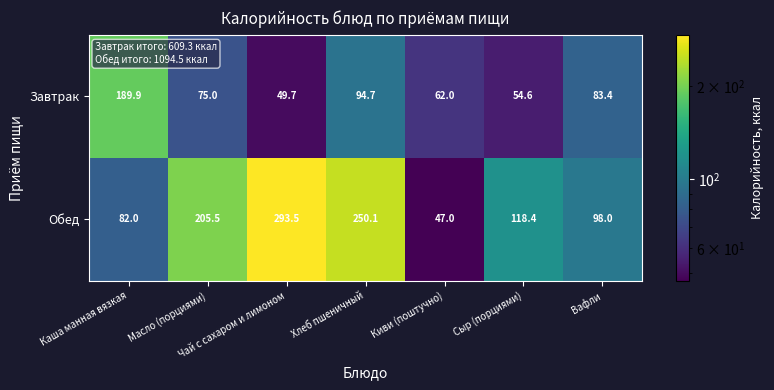

Where is Обед nearest to the value 170?

Масло (порциями)